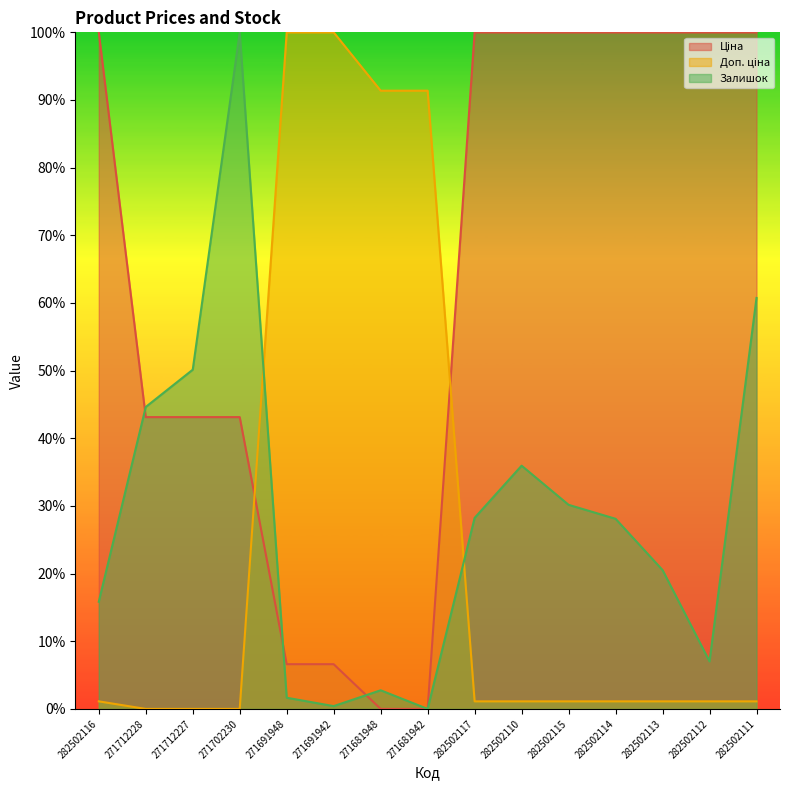

Is it true that Доп. ціна equals 0.3 at 282502113?

False